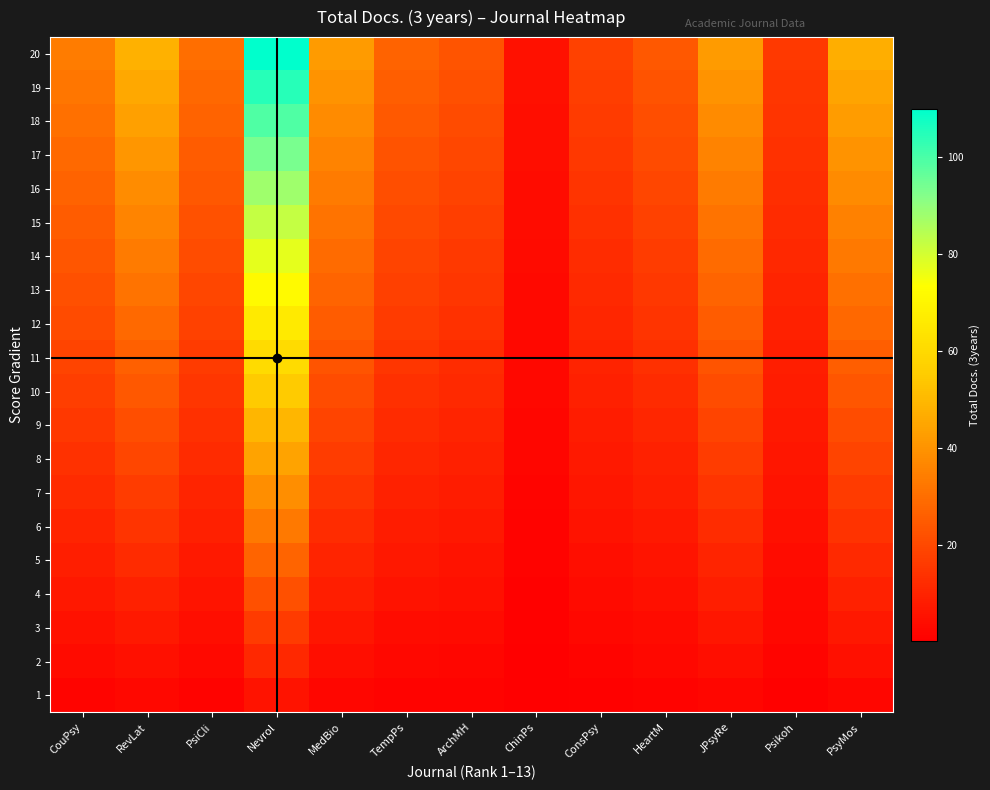

Which category has the lowest value across all series?

ChinPs